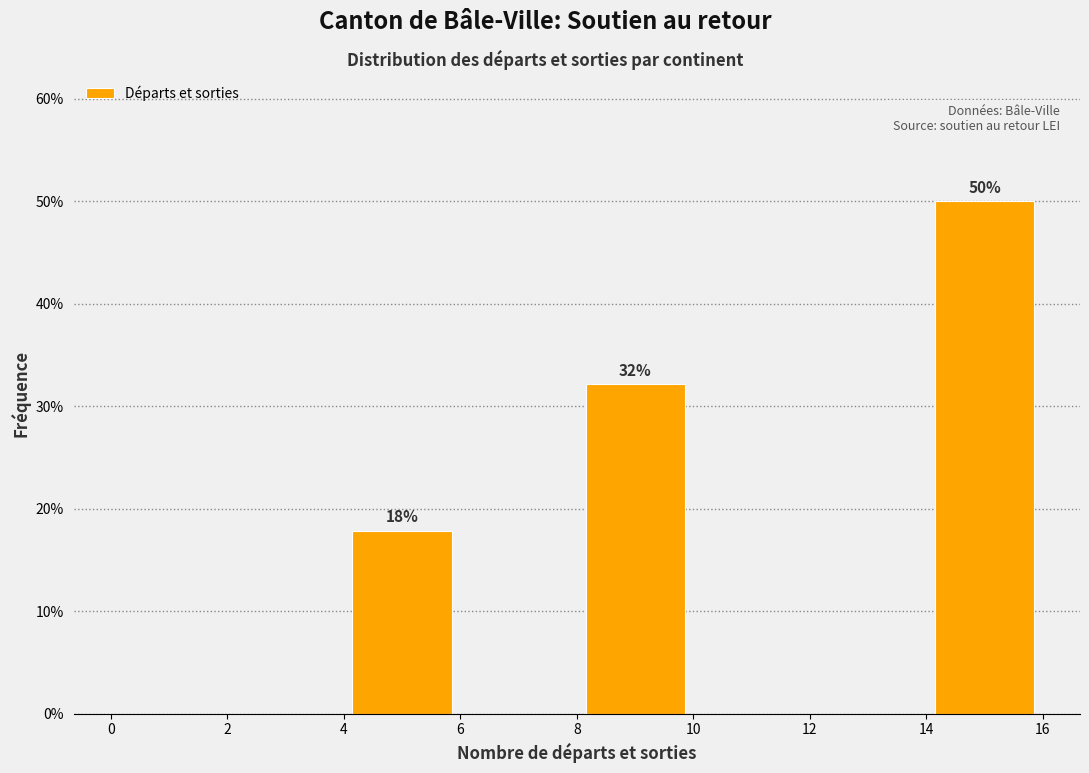

Which range on the x-axis has the tallest bar?

14 to 16